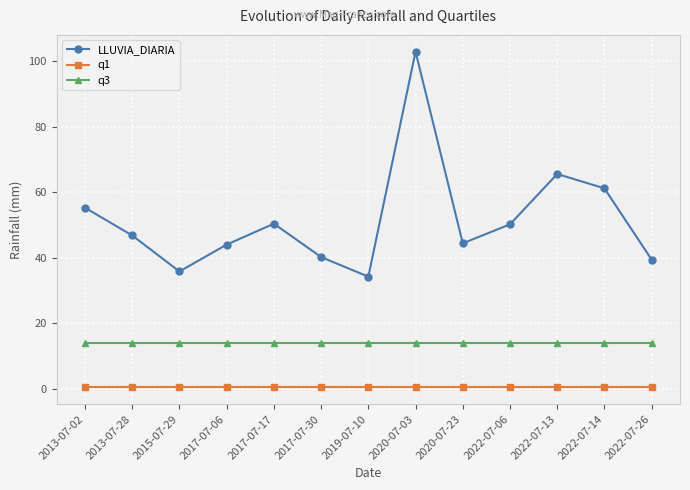

Between 2022-07-06 and 2022-07-13, which series saw the biggest shift?

LLUVIA_DIARIA